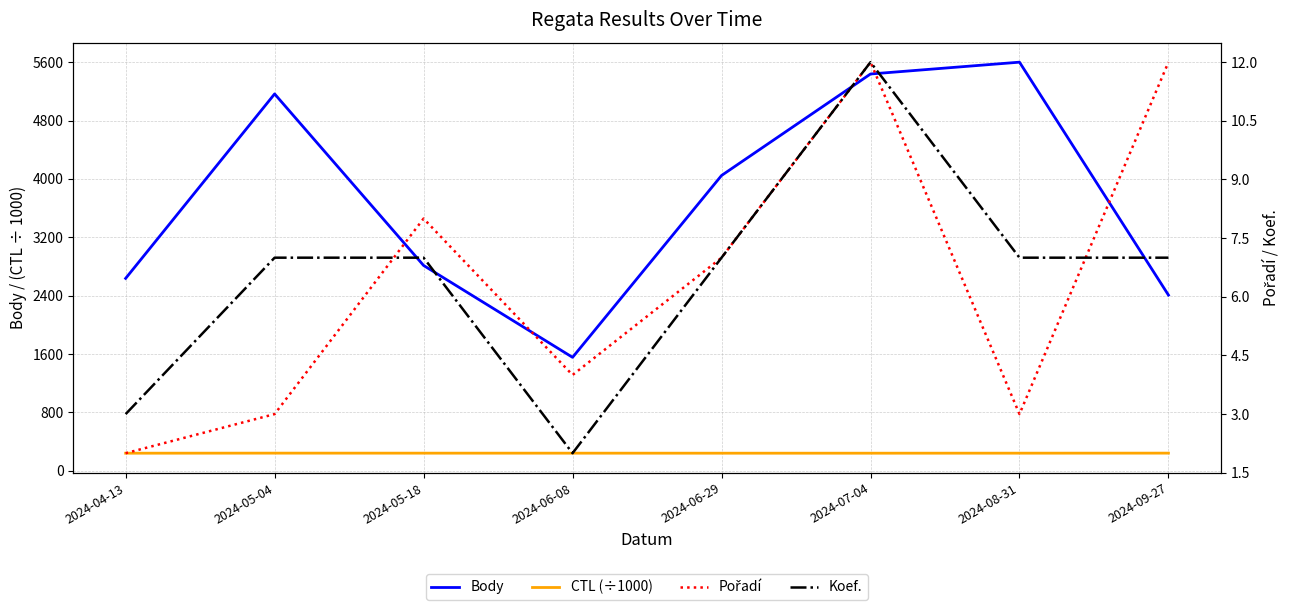

How many CTL (÷1000) values are between 241 and 242?

6